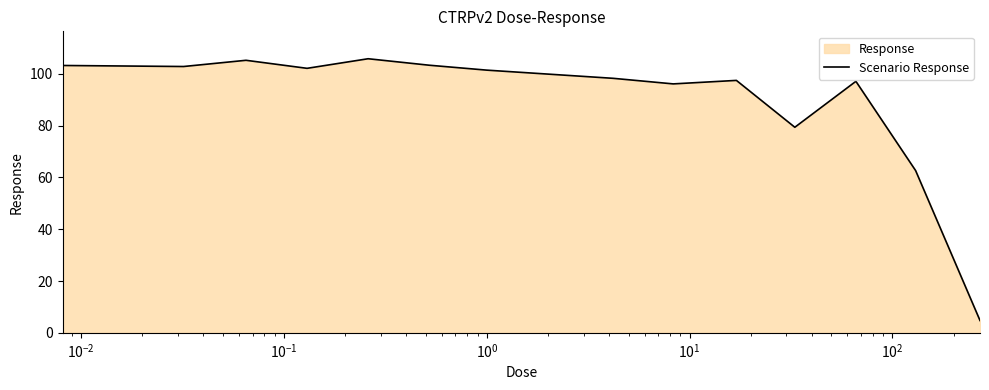

True or false: the data has more than 1 interior local peaks.

True